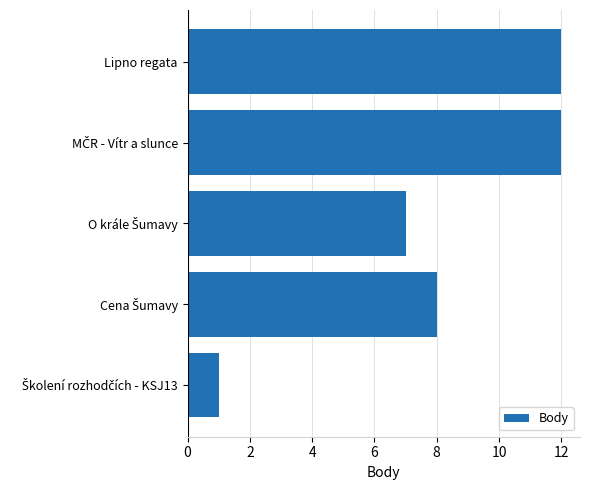

What is the maximum value shown in the chart?

12